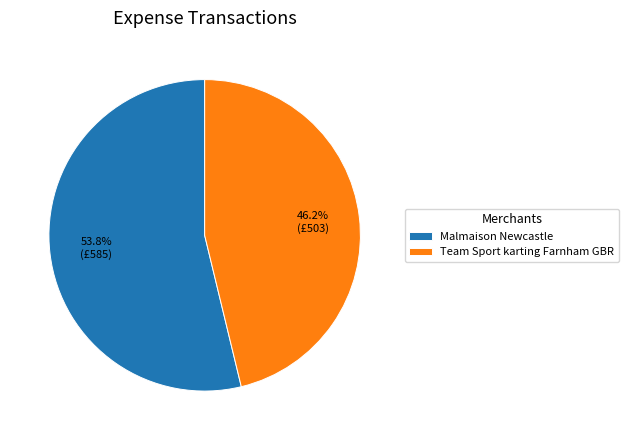

Which category has the smallest portion of the pie?

Team Sport karting Farnham GBR